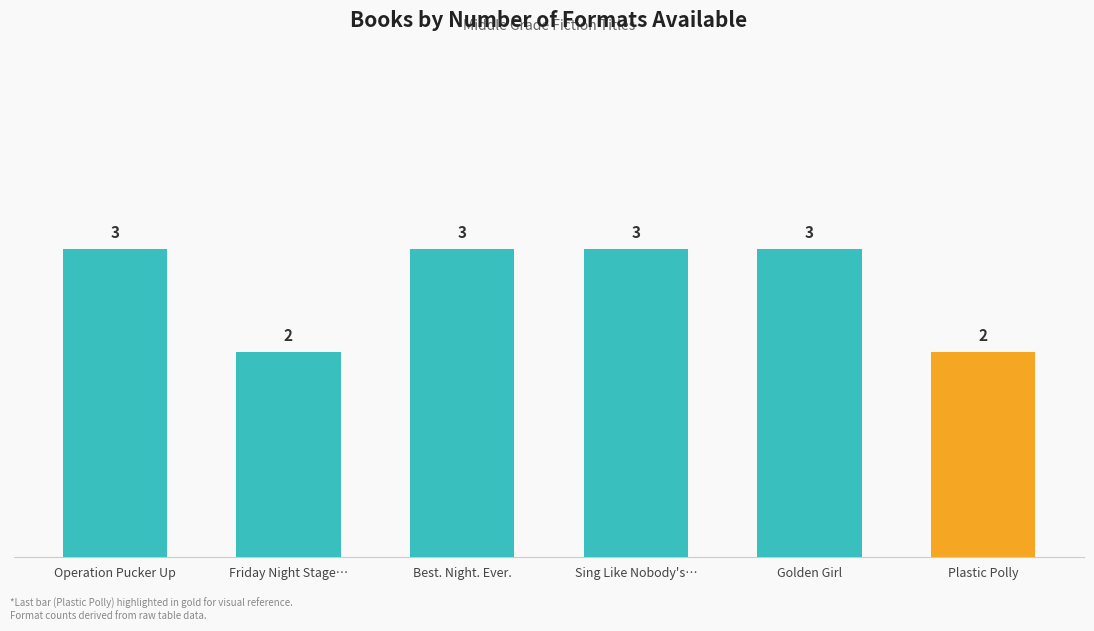

What is the maximum value shown in the chart?

3